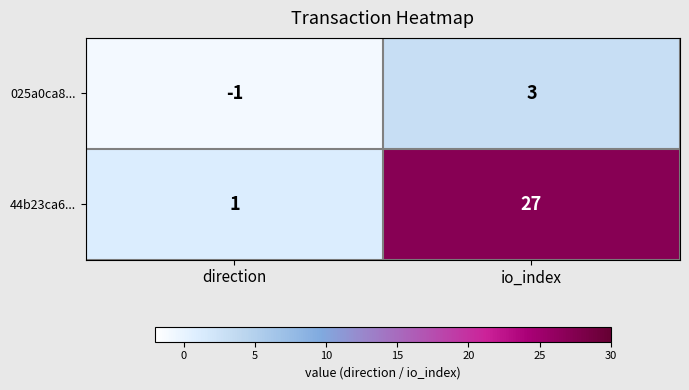

Rank the series by their average value, from lowest to highest.

025a0ca8..., 44b23ca6...